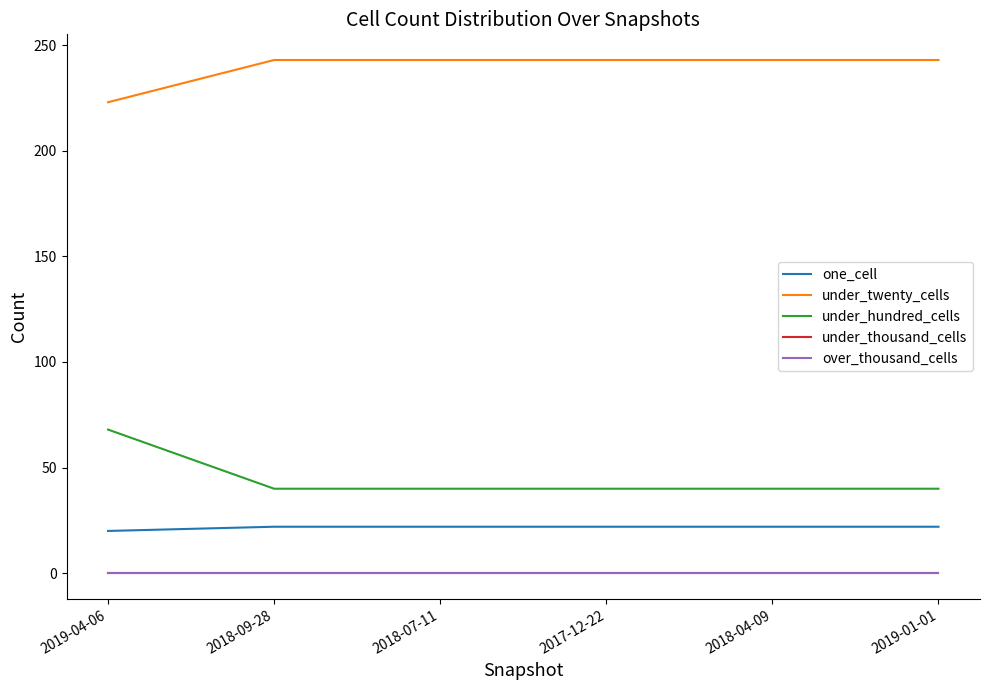

Does the chart have visible grid lines?

No